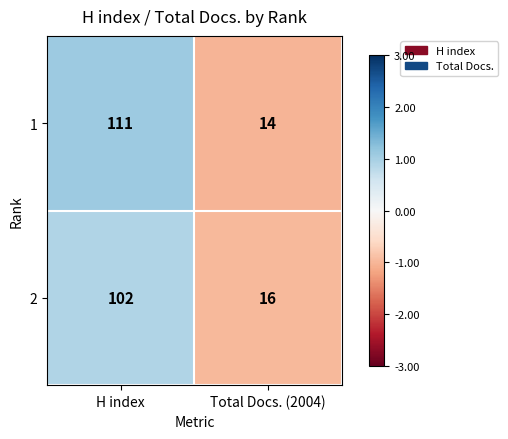

Count the number of data series in this chart.

2